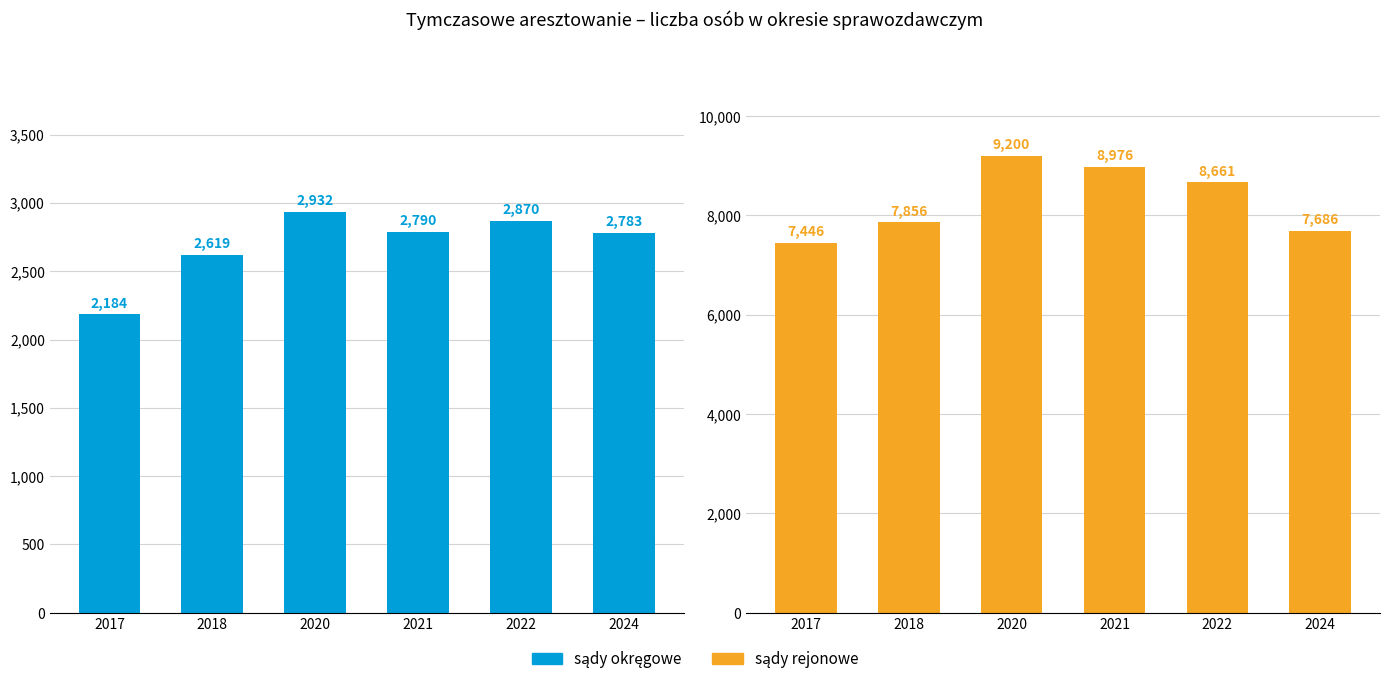

The value of sądy rejonowe at 2017 is 2677. True or false?

False